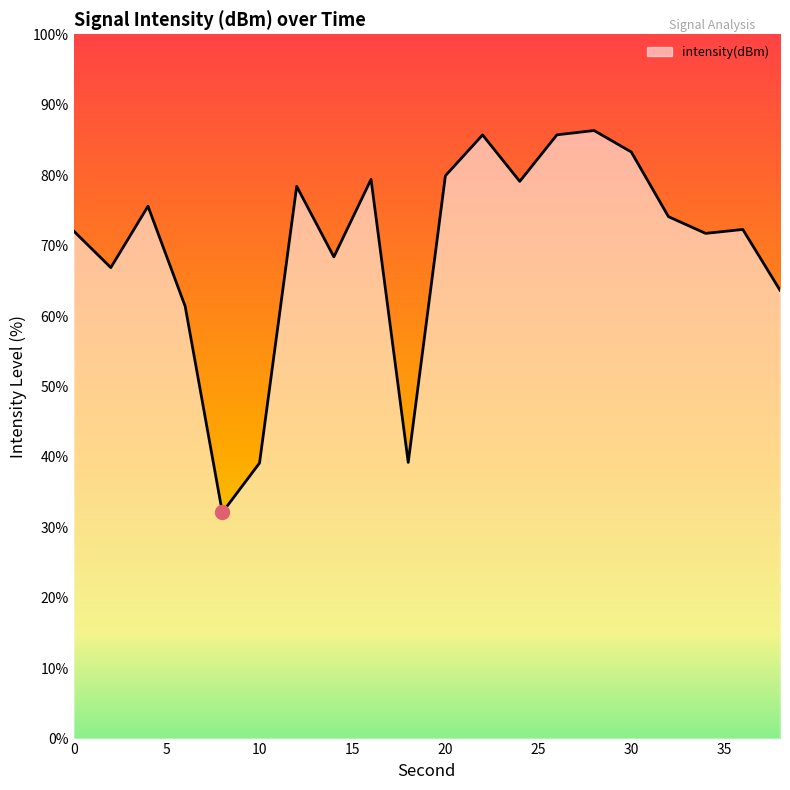

Rank the categories by value from highest to lowest.

28, 26, 22, 30, 20, 16, 24, 12, 4, 32, 36, 0, 34, 14, 2, 38, 6, 18, 10, 8